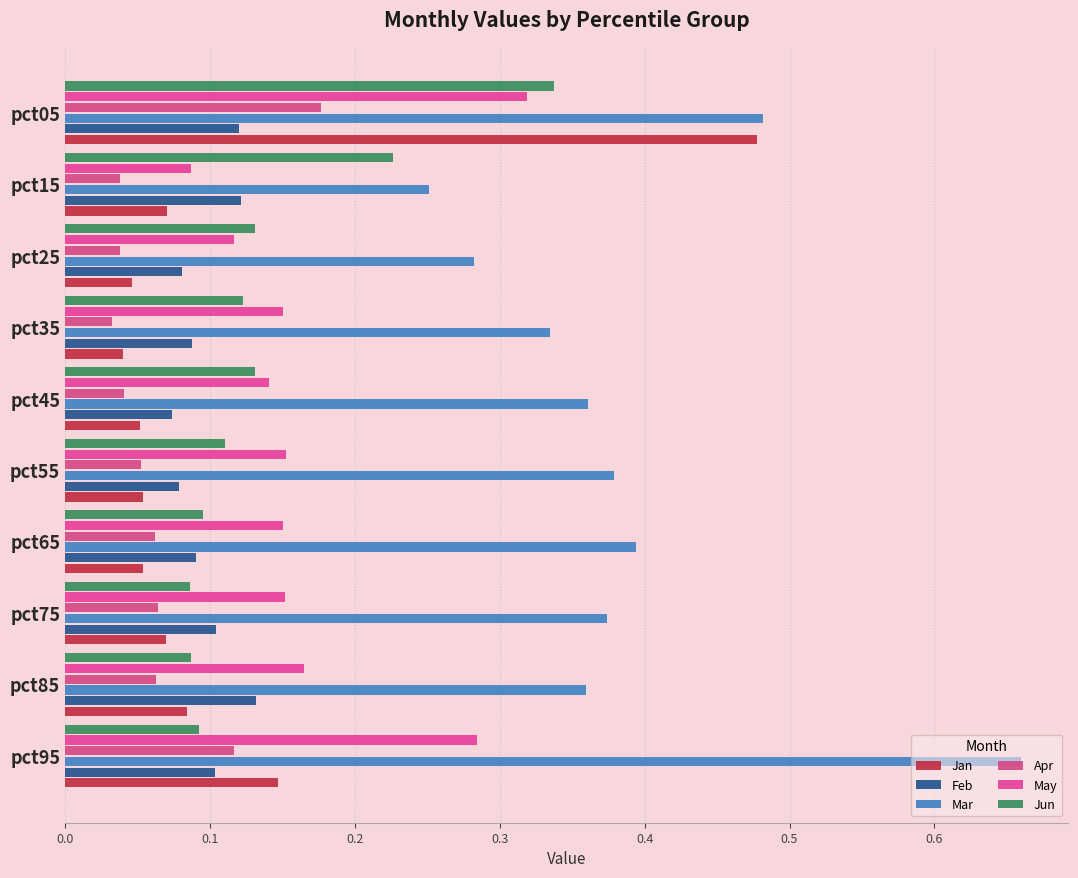

Rank the series by their maximum value, from lowest to highest.

Feb, Apr, May, Jun, Jan, Mar